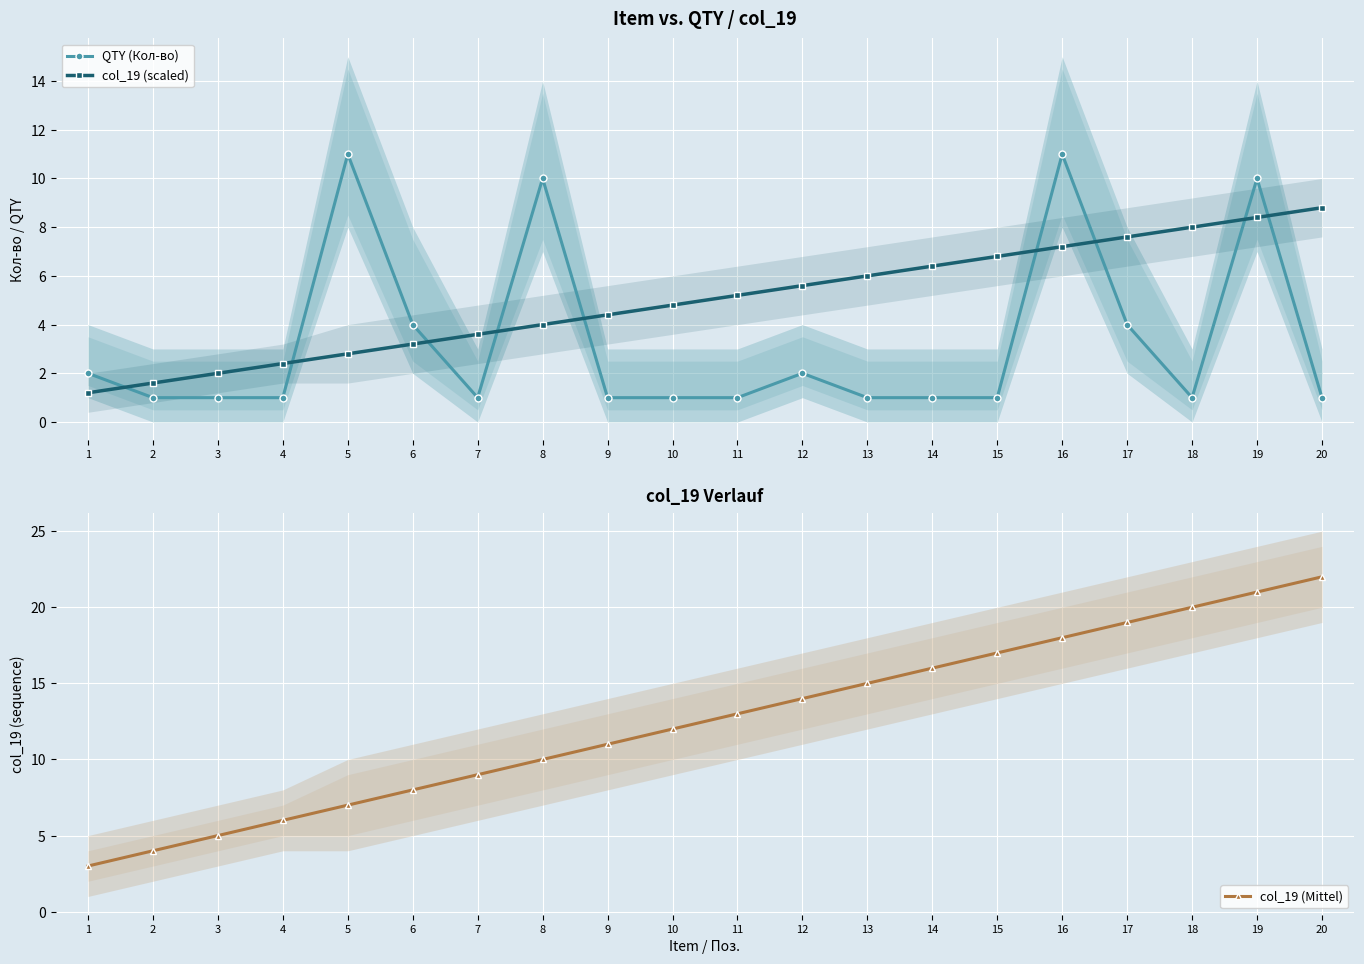

Does the chart display data point markers on the line(s)?

Yes